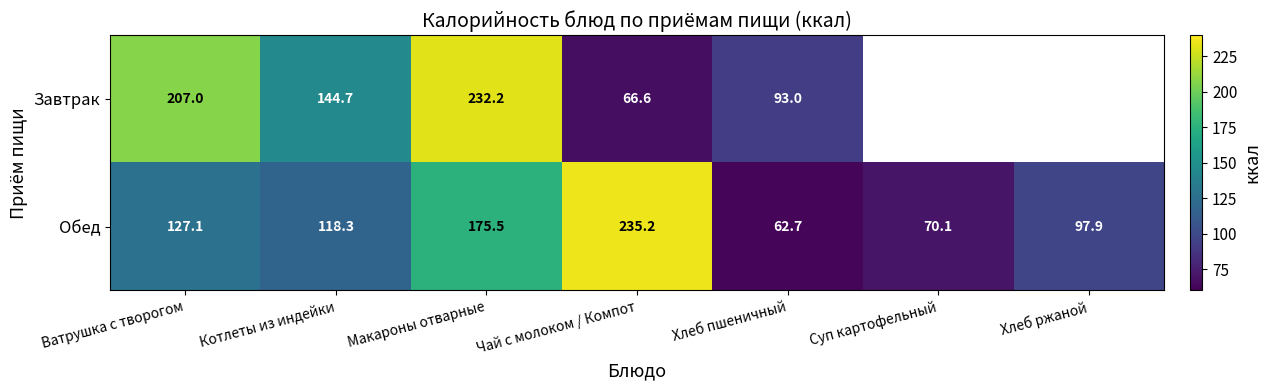

What is the approximate value of Обед at Хлеб пшеничный?

62.7